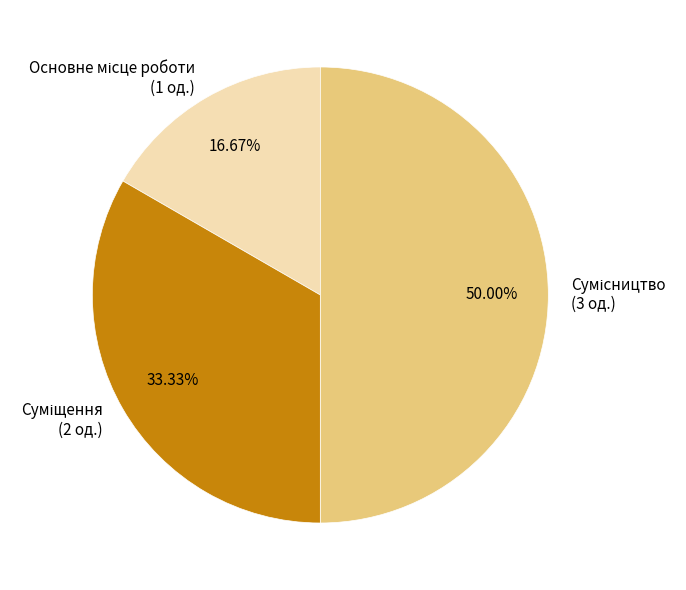

To the nearest percent, what portion does Основне місце роботи represent?

17%